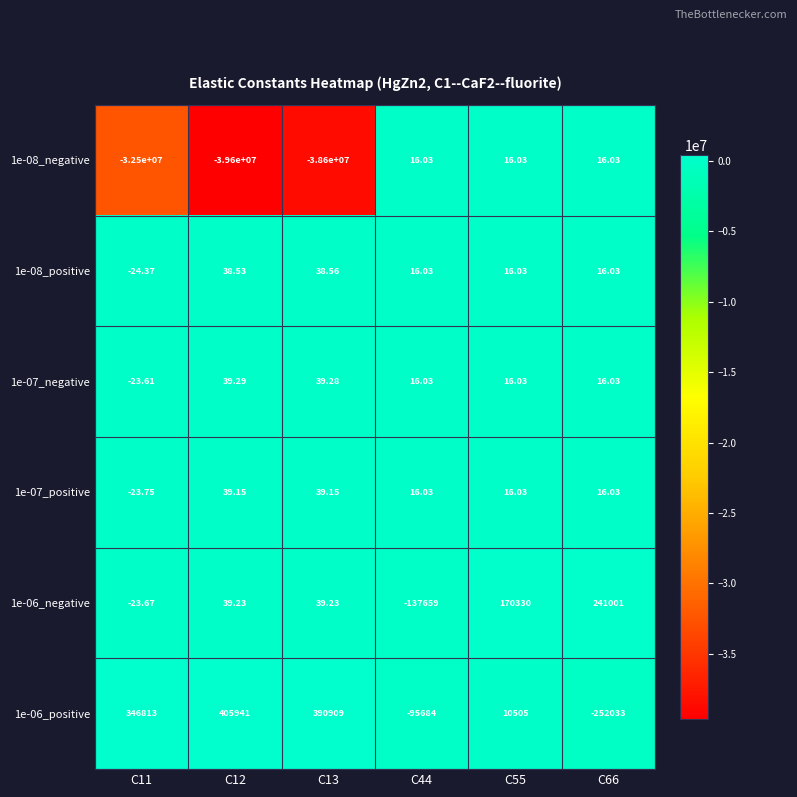

How many distinct data groups are displayed?

6